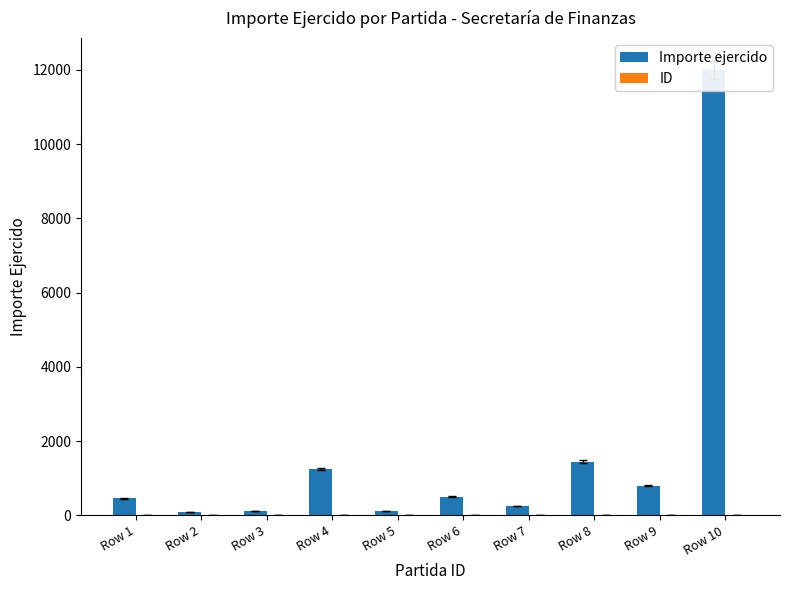

What is the greatest value displayed?

12000